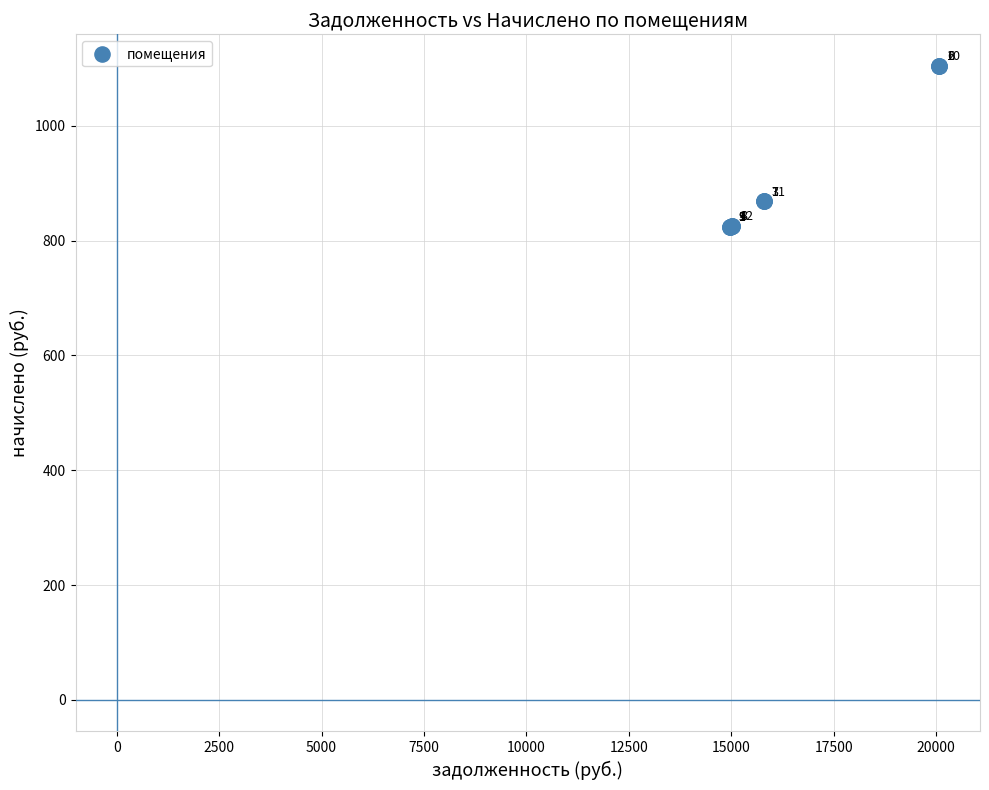

What Y value in the scatter plot is closest to 964?

868.9